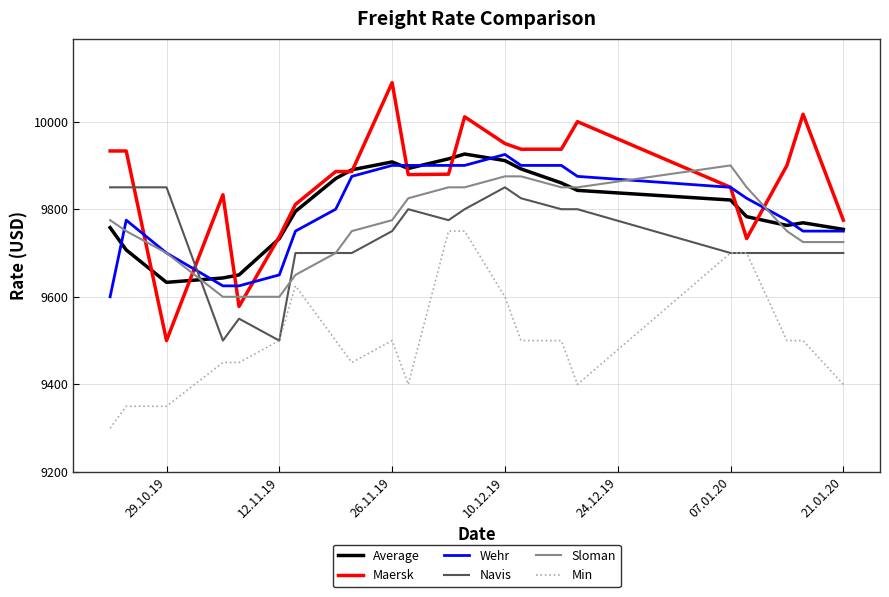

What is the maximum value for Wehr?

9925